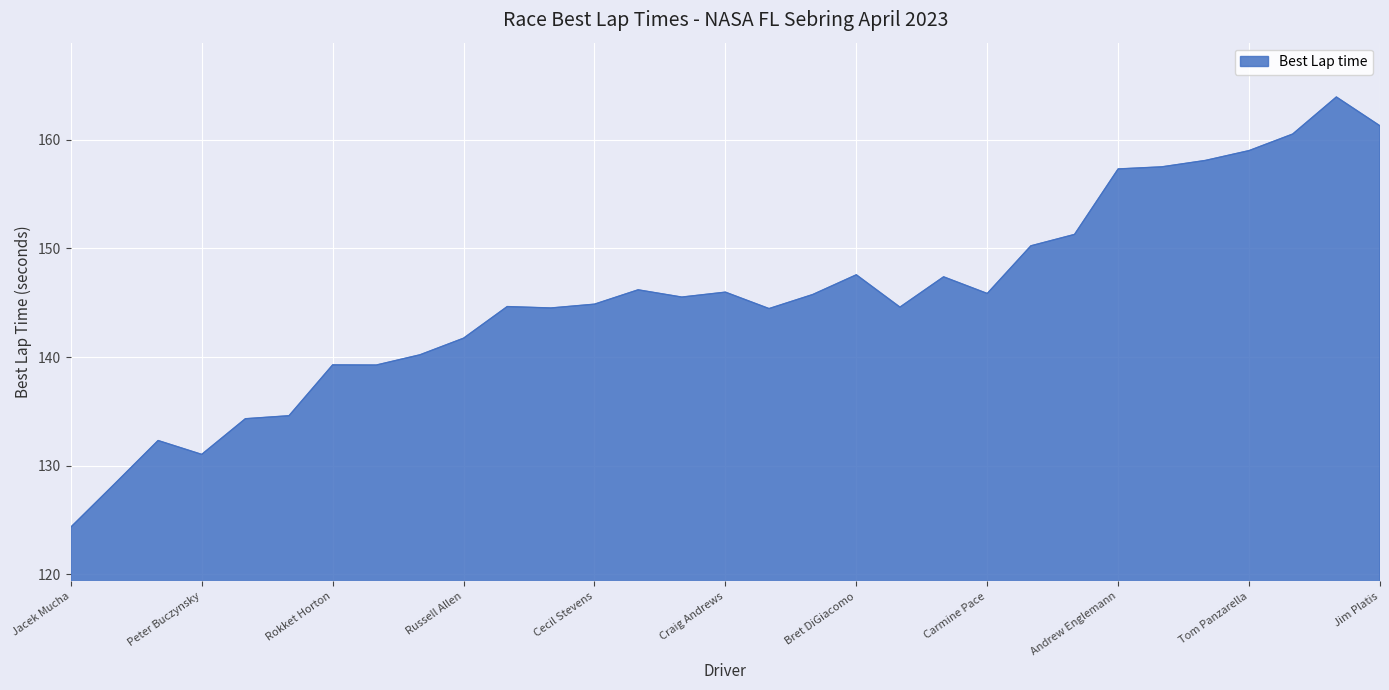

What is the greatest value displayed?

163.9